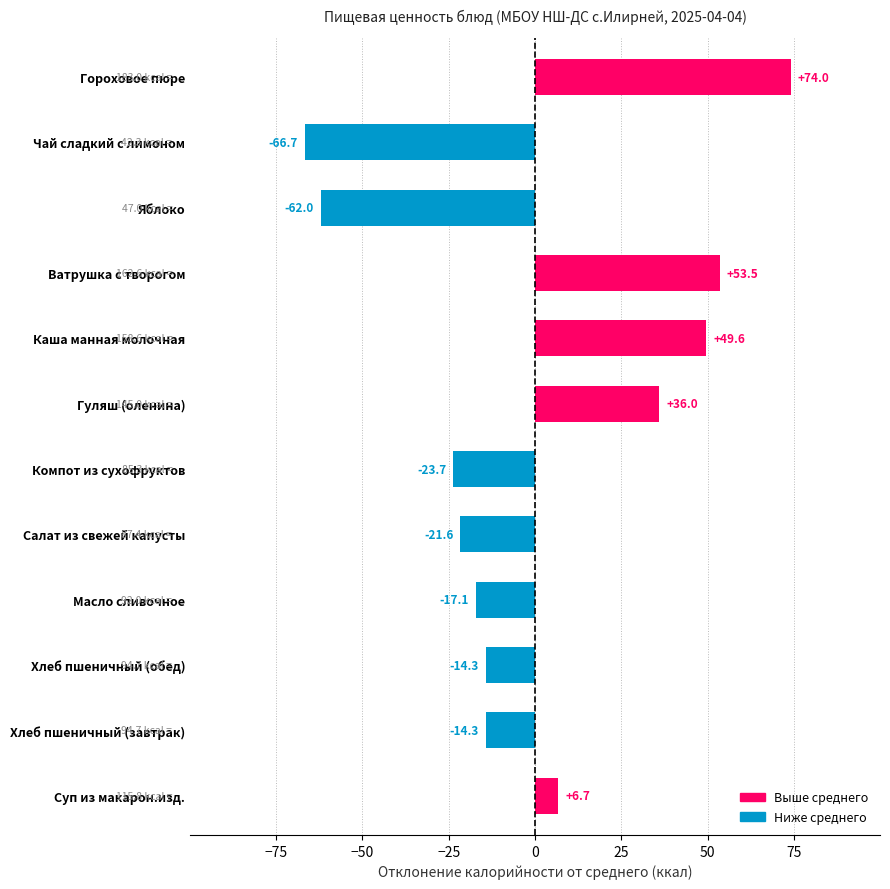

What is the approximate value at Гуляш (оленина)?

36.0